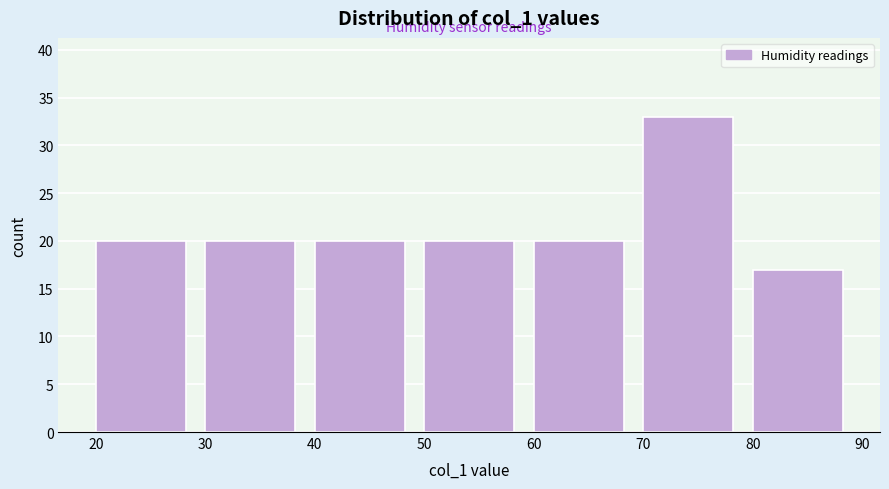

Reading left to right, list every bar in this chart as the range it spans on the x-axis followed by its height. The values are not printed on the chart, so give them approximately, as read against the axis.

20 to 30: 20
30 to 40: 20
40 to 50: 20
50 to 60: 20
60 to 70: 20
70 to 80: 33
80 to 90: 17